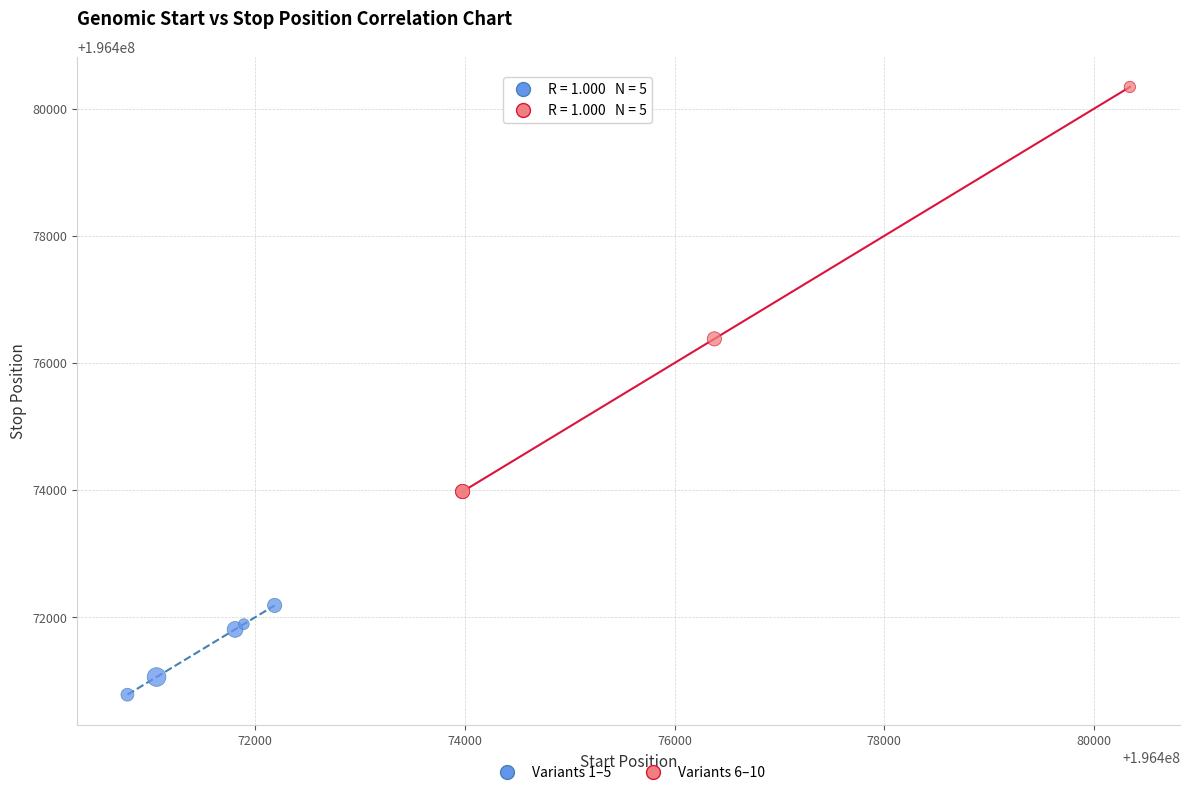

Which series contains the highest Y value?

Variants 6–10